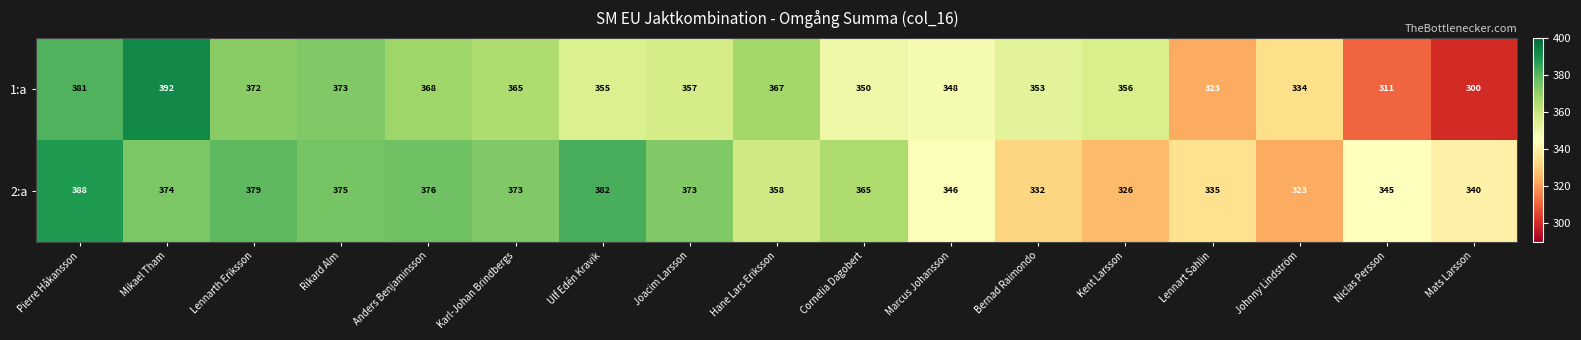

At how many categories does at least one series exceed 386?

2